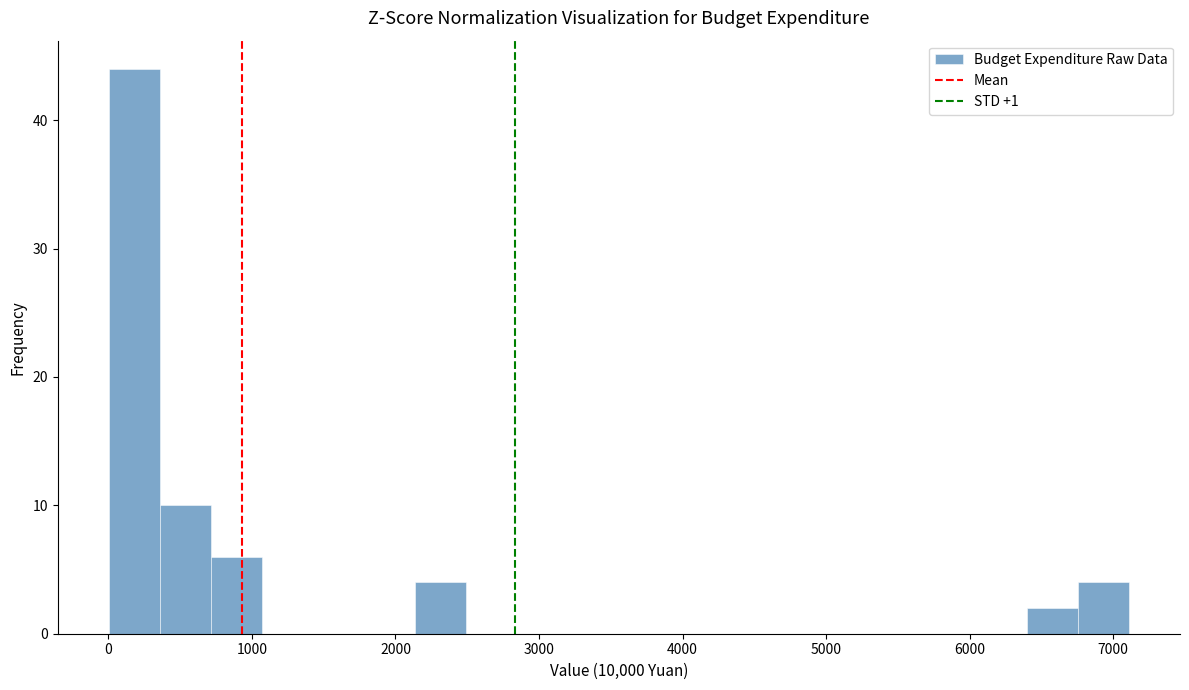

Around what value on the x-axis is the tallest bar? Give the approximate position of its centre, as read against the axis.

200